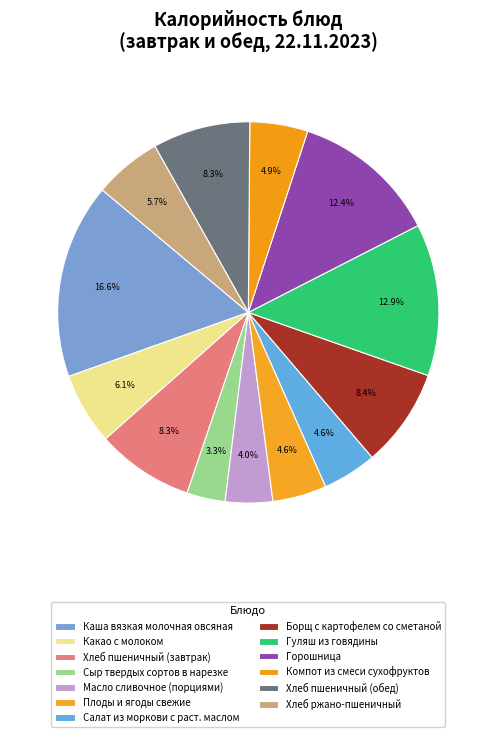

How many slices are in this pie chart?

13